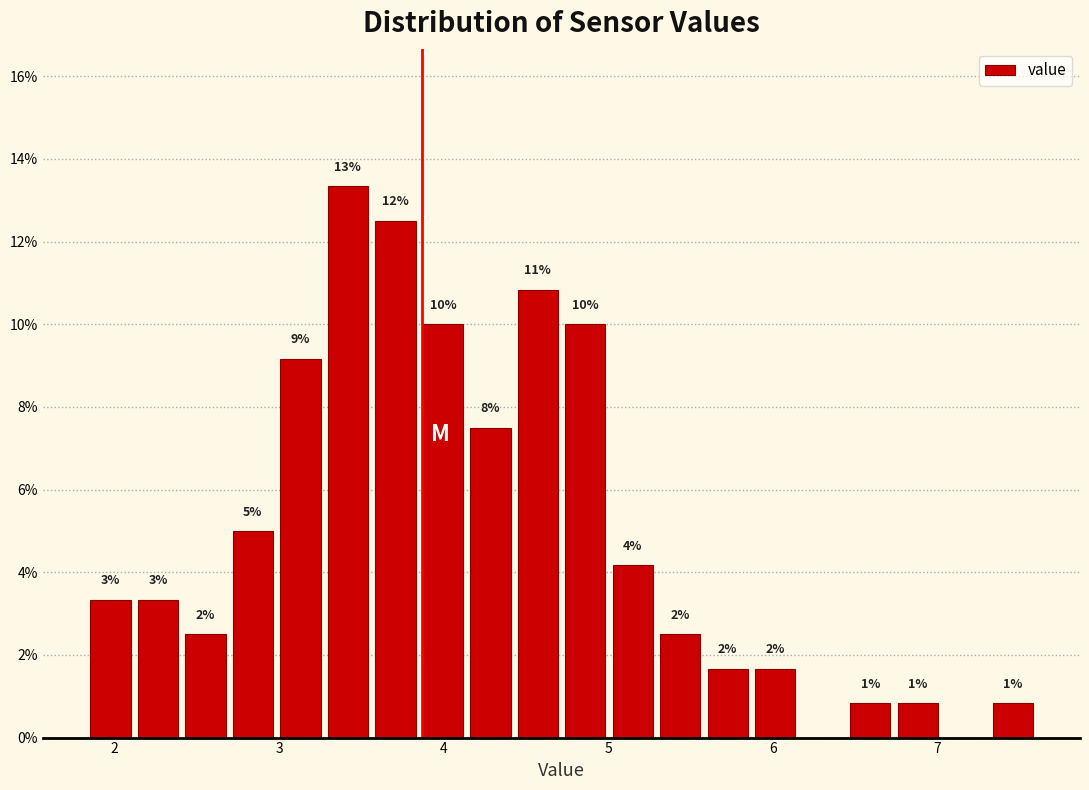

Read against the x-axis, roughly where is the centre of the tallest bar?

3.4